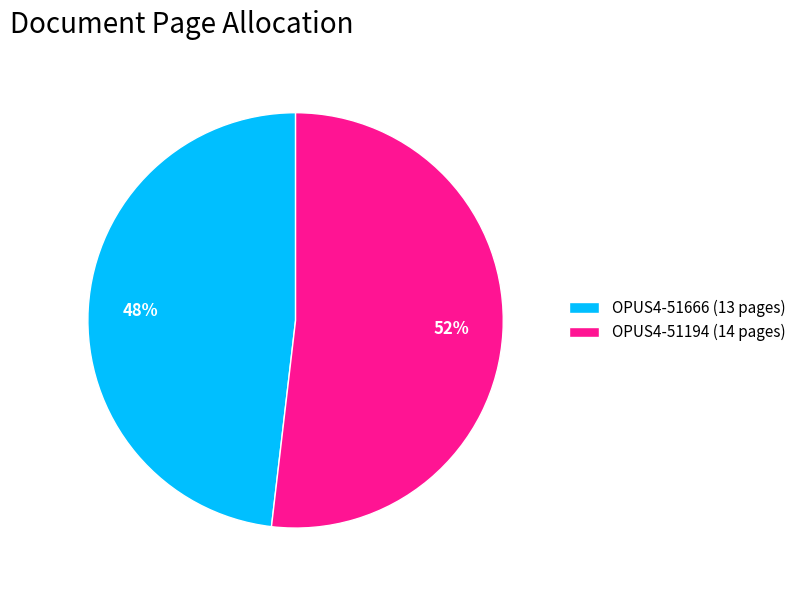

How many slices are in this pie chart?

2